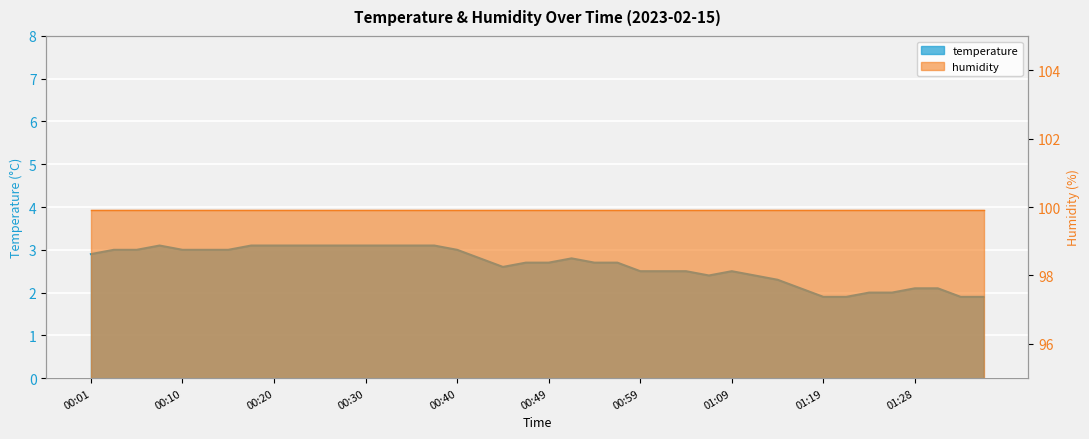

Reading left to right, what are all the values shown in this chart?

2.9	3.0	3.0	3.1	3.0	3.0	3.0	3.1	3.1	3.1	3.1	3.1	3.1	3.1	3.1	3.1	3.0	2.8	2.6	2.7	2.7	2.8	2.7	2.7	2.5	2.5	2.5	2.4	2.5	2.4	2.3	2.1	1.9	1.9	2.0	2.0	2.1	2.1	1.9	1.9